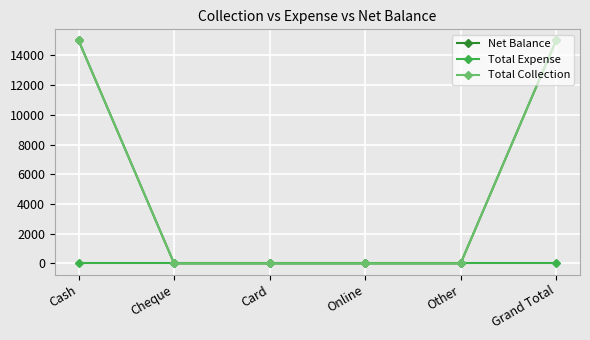

Does the chart have visible grid lines?

Yes